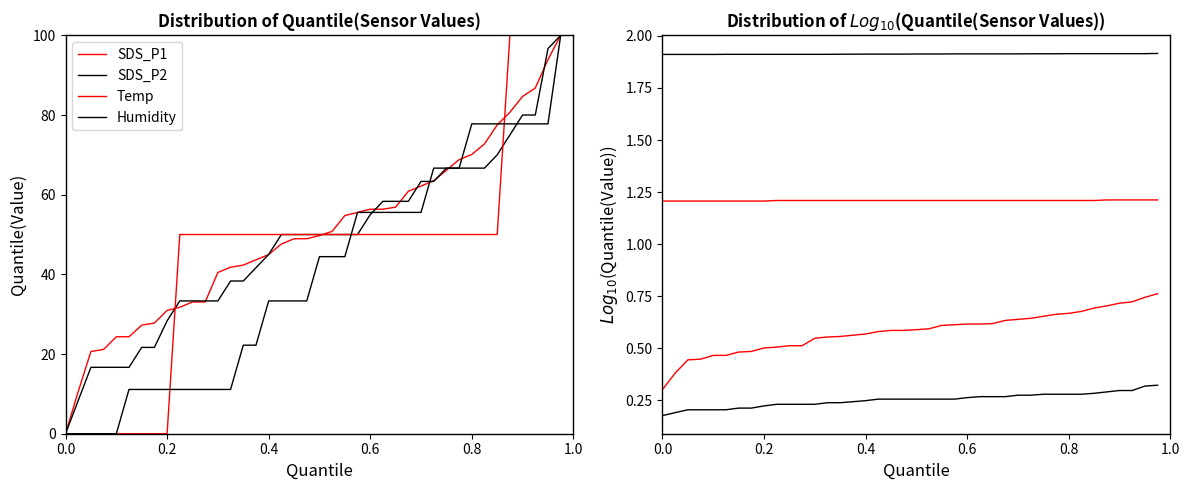

What is the greatest value displayed?

1.9